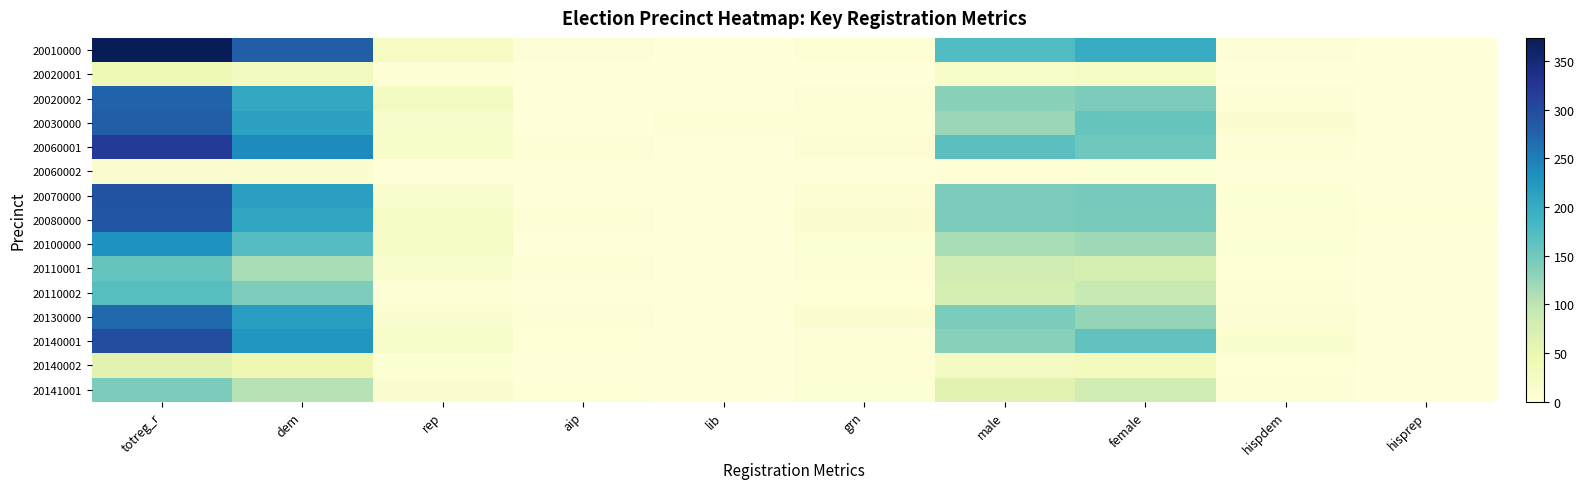

What is the total value across all series at female?

1663